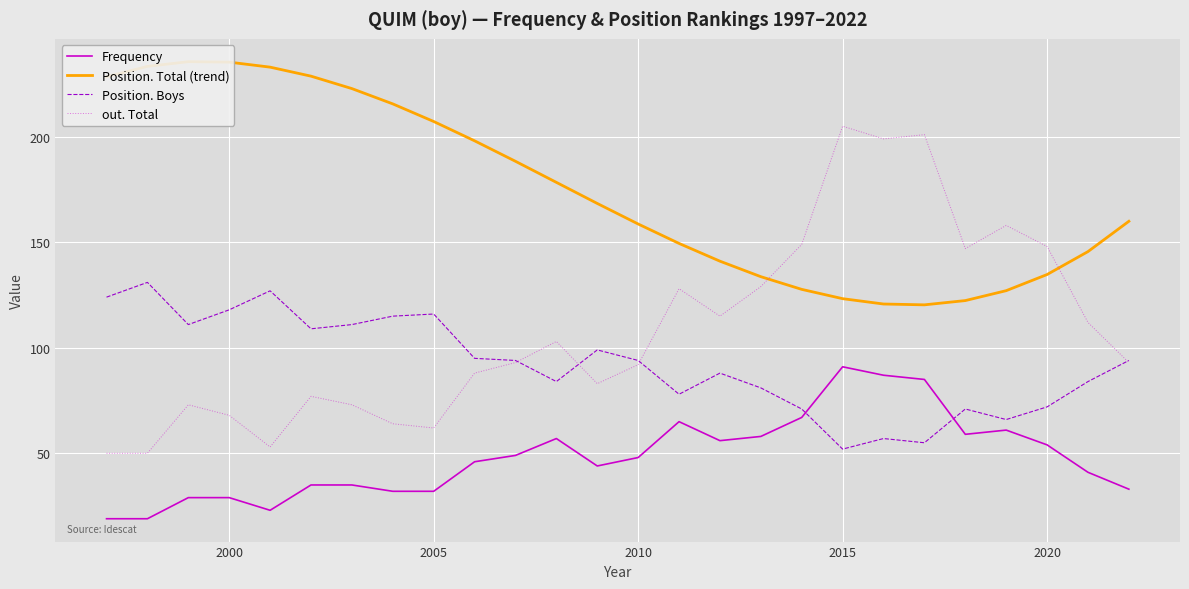

Reading left to right, list all the values displayed in this chart.

Frequency: 19.0	19.0	29.0	29.0	23.0	35.0	35.0	32.0	32.0	46.0	49.0	57.0	44.0	48.0	65.0	56.0	58.0	67.0	91.0	87.0	85.0	59.0	61.0	54.0	41.0	33.0
Position. Total (trend): 228.4	233.4	235.6	235.4	233.0	228.7	222.8	215.6	207.2	198.1	188.4	178.4	168.4	158.7	149.5	141.0	133.7	127.7	123.3	120.7	120.4	122.4	127.1	134.7	145.6	160.0
Position. Boys: 124.0	131.0	111.0	118.0	127.0	109.0	111.0	115.0	116.0	95.0	94.0	84.0	99.0	94.0	78.0	88.0	81.0	71.0	52.0	57.0	55.0	71.0	66.0	72.0	84.0	94.0
out. Total: 50.0	50.0	73.0	68.0	53.0	77.0	73.0	64.0	62.0	88.0	93.0	103.0	83.0	92.0	128.0	115.0	129.0	149.0	205.0	199.0	201.0	147.0	158.0	148.0	112.0	93.0